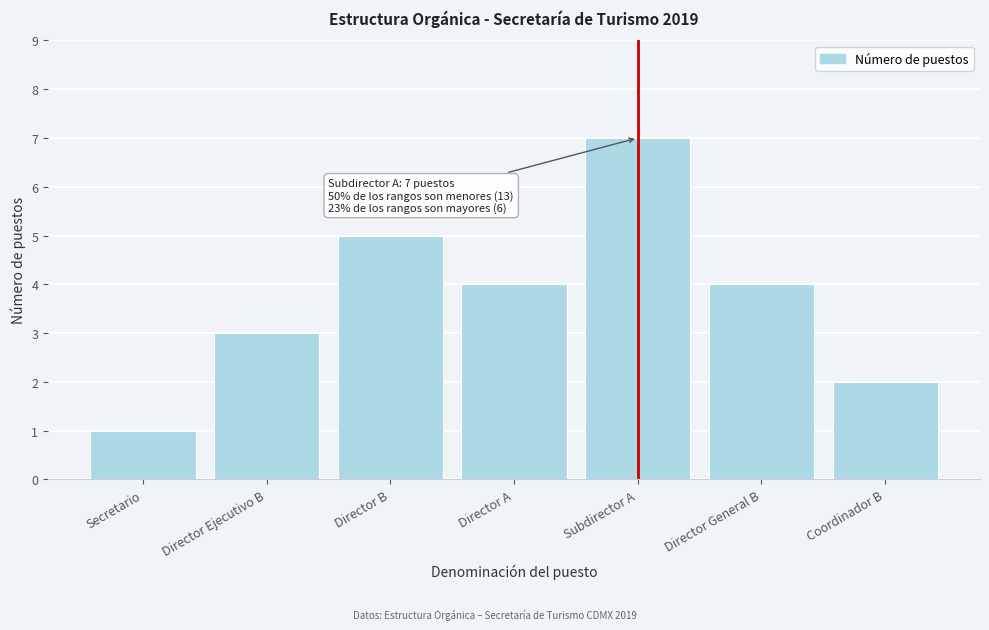

Reading left to right, extract all data points from this chart.

1	3	5	4	7	4	2